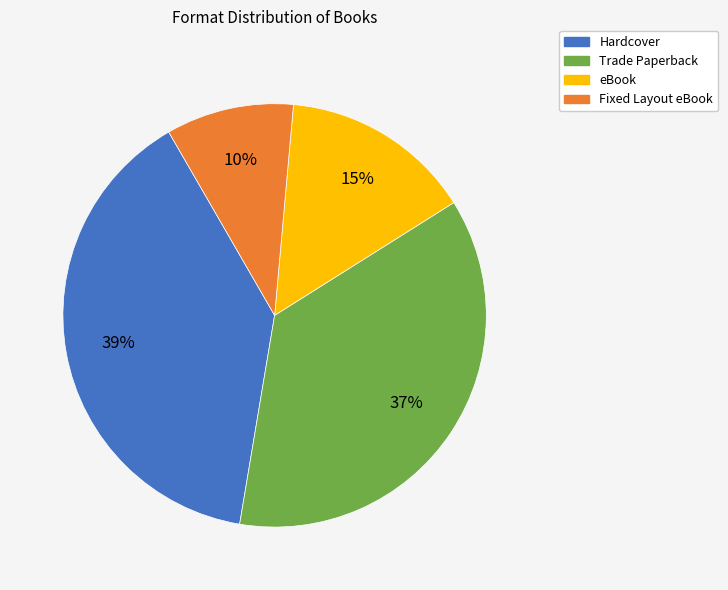

Combined, do Hardcover and Fixed Layout eBook account for over 50%?

No